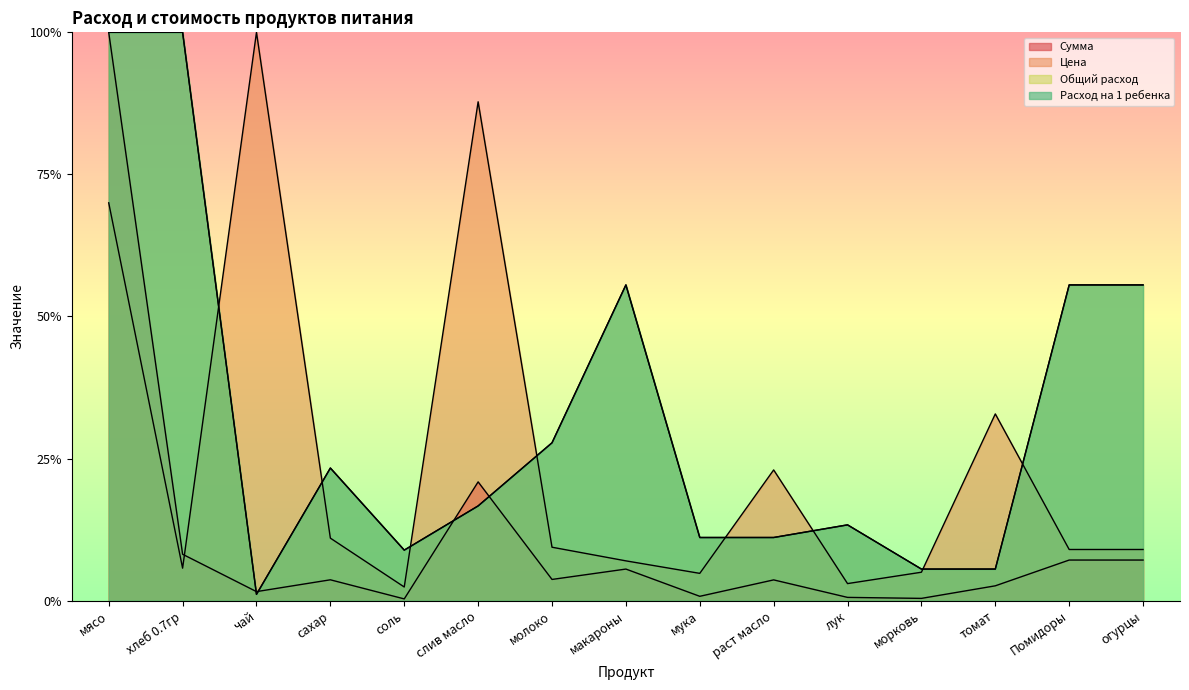

Rank the categories by Расход на 1 ребенка value from highest to lowest.

мясо, хлеб 0.7гр, макароны, Помидоры, огурцы, молоко, сахар, слив масло, лук, мука, раст масло, соль, морковь, томат, чай